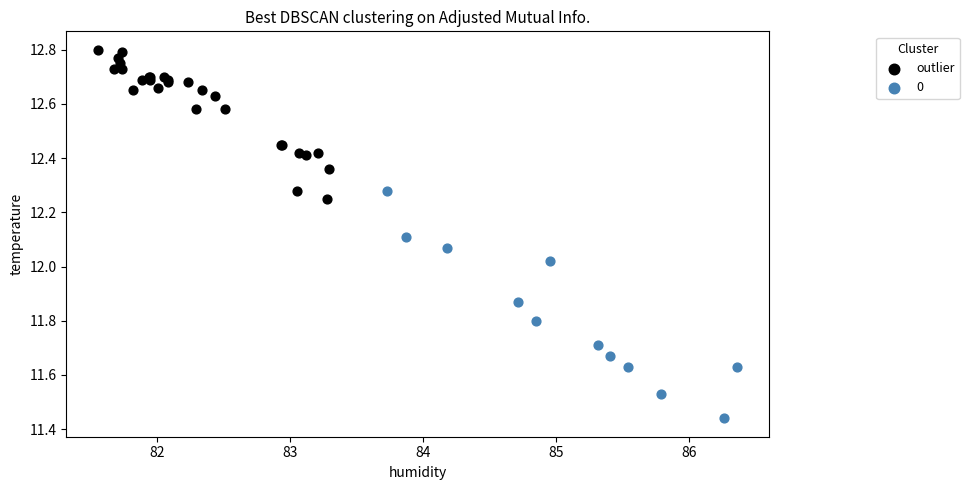

Which series contains the highest Y value?

outlier